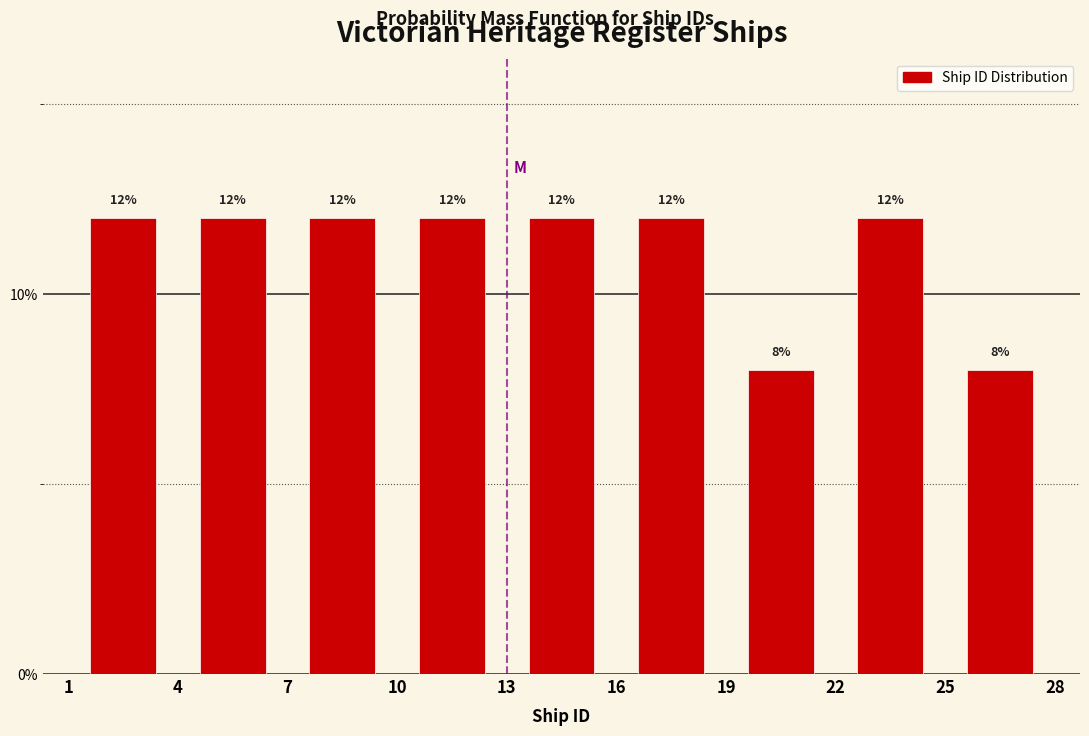

Reading left to right, transcribe this chart: for each bar, give the range it covers on the x-axis and its height.

1 to 4: 12
4 to 7: 12
7 to 10: 12
10 to 13: 12
13 to 16: 12
16 to 19: 12
19 to 22: 8
22 to 25: 12
25 to 28: 8